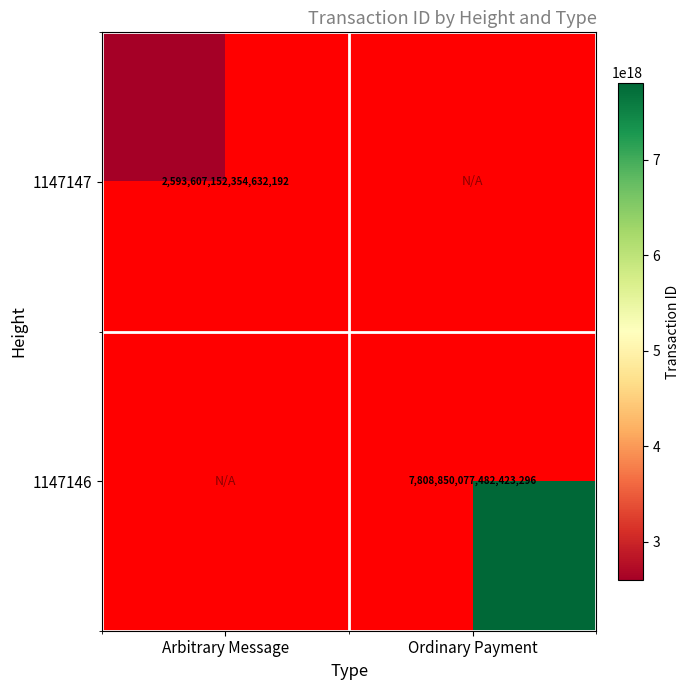

The 1147146 series shows 2794949671134995968.0 at Ordinary Payment. True or false?

False